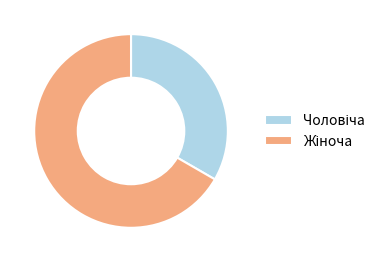

Is there a majority slice in this chart?

Yes